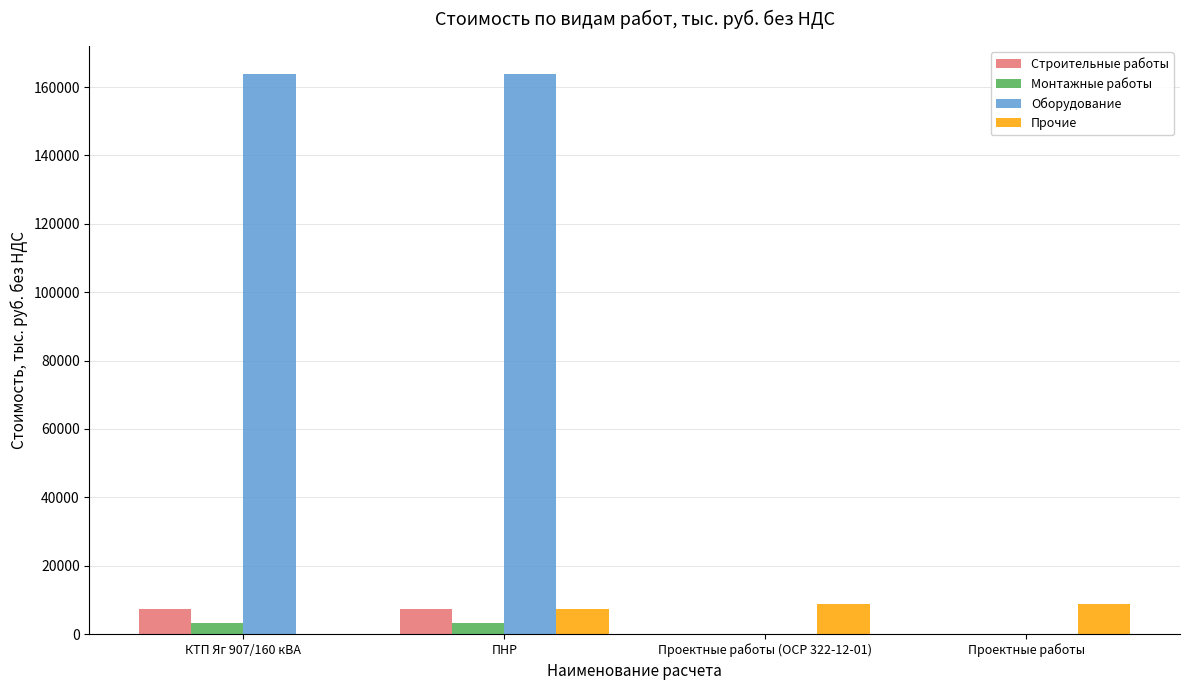

Read the Строительные работы value at КТП Яг 907/160 кВА.

7345.5